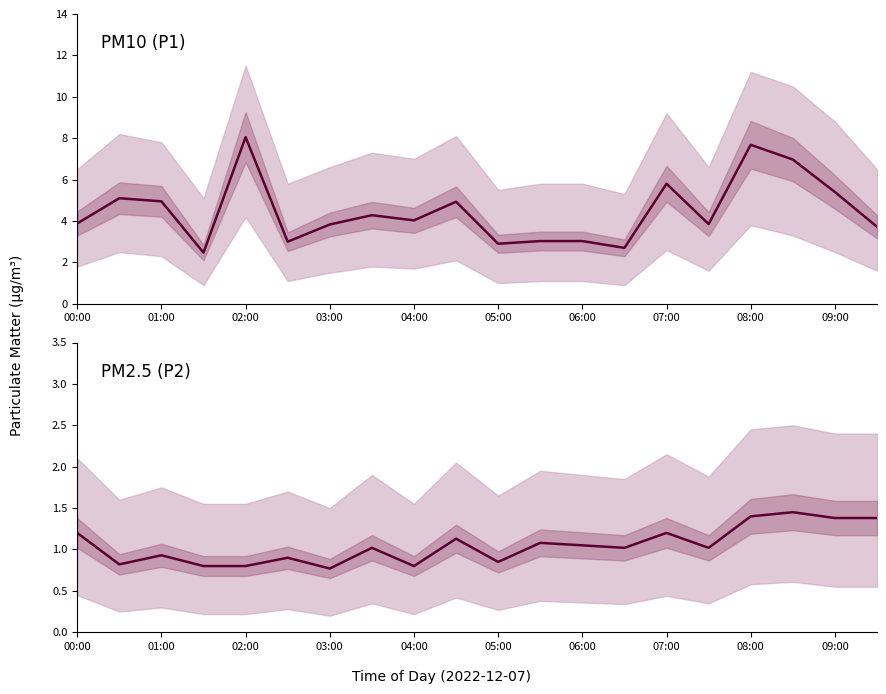

True or false: P2 has more than 1 interior local peaks.

True